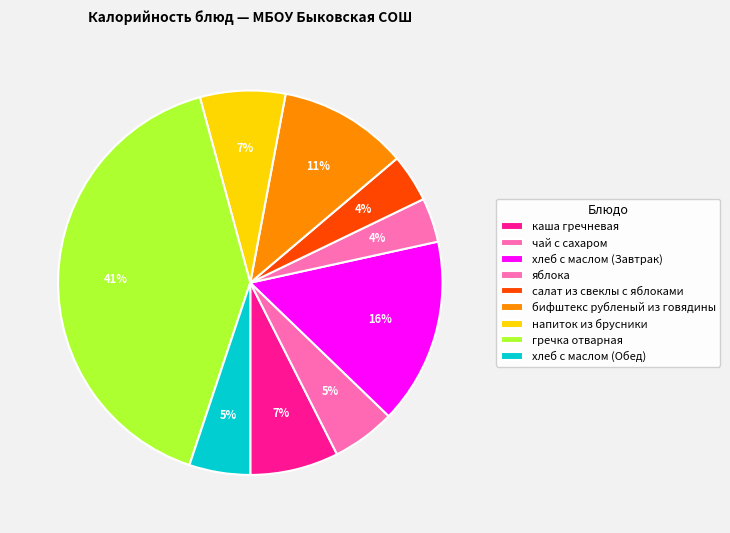

To the nearest percent, what portion does каша гречневая represent?

7%